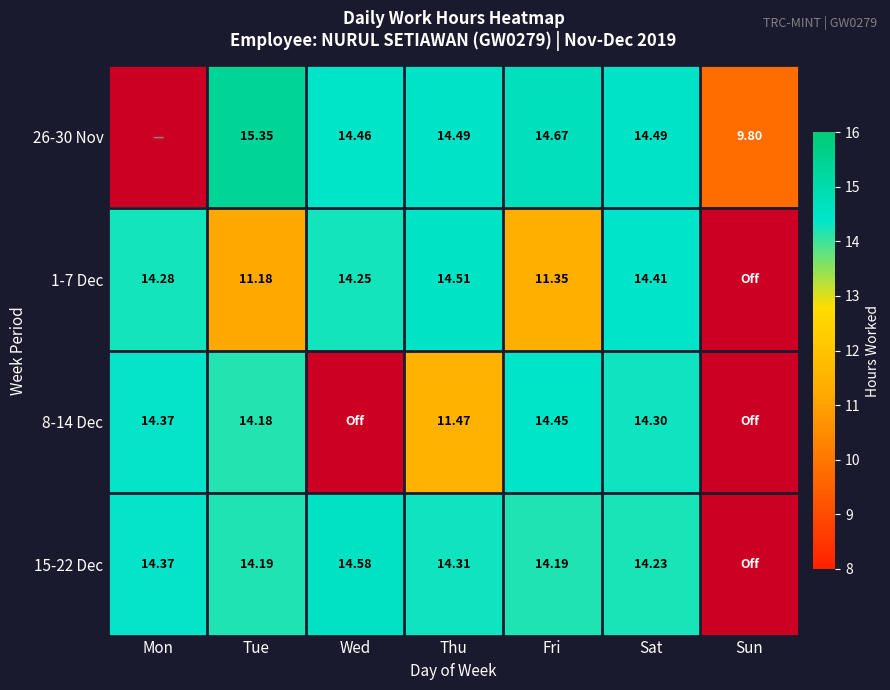

Is the value of 1-7 Dec at Wed greater than the value of 15-22 Dec at Wed?

No